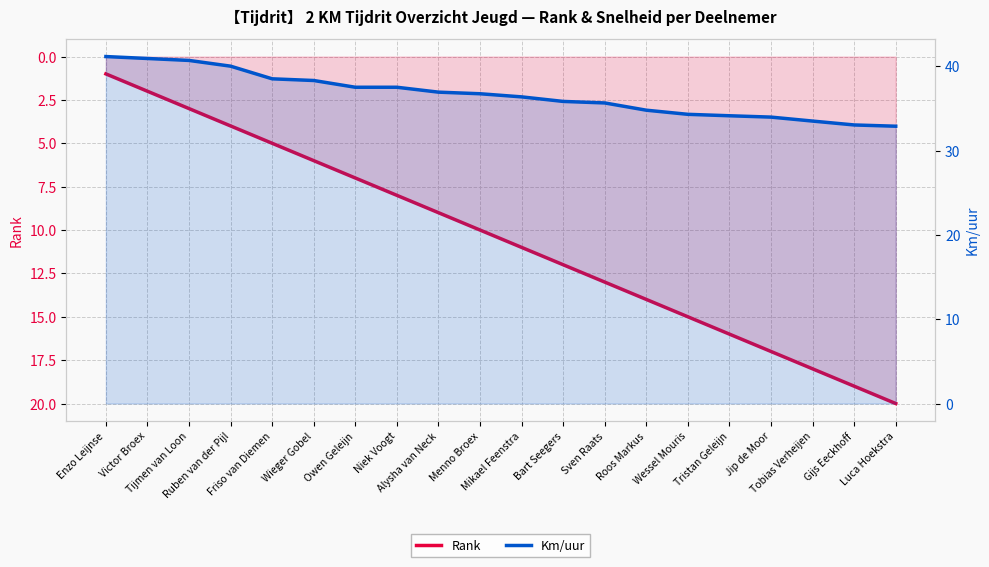

At which category is the sum across all series the highest?

Luca Hoekstra